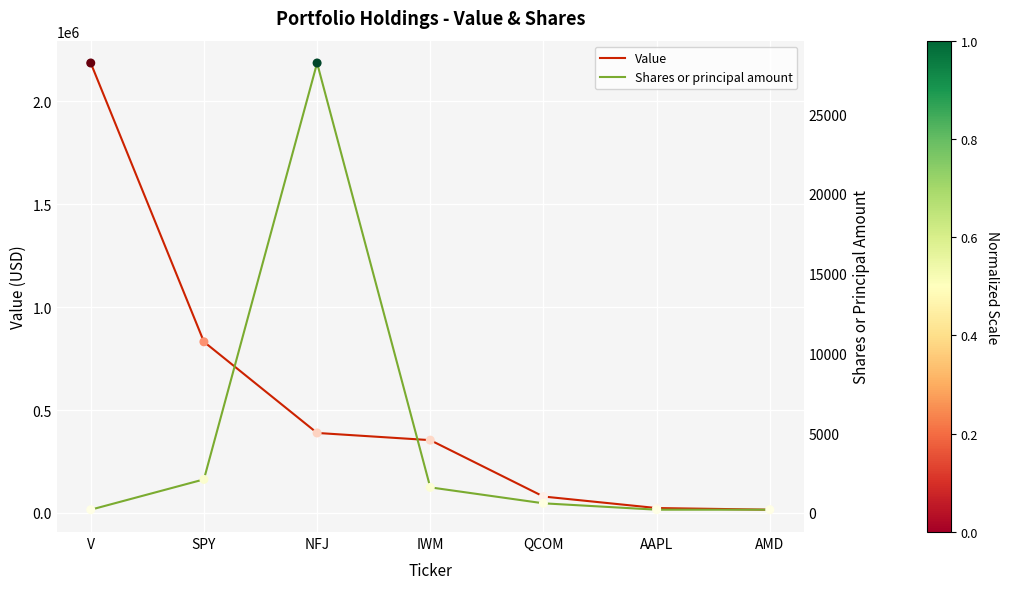

Which series has the largest total across all categories?

Value